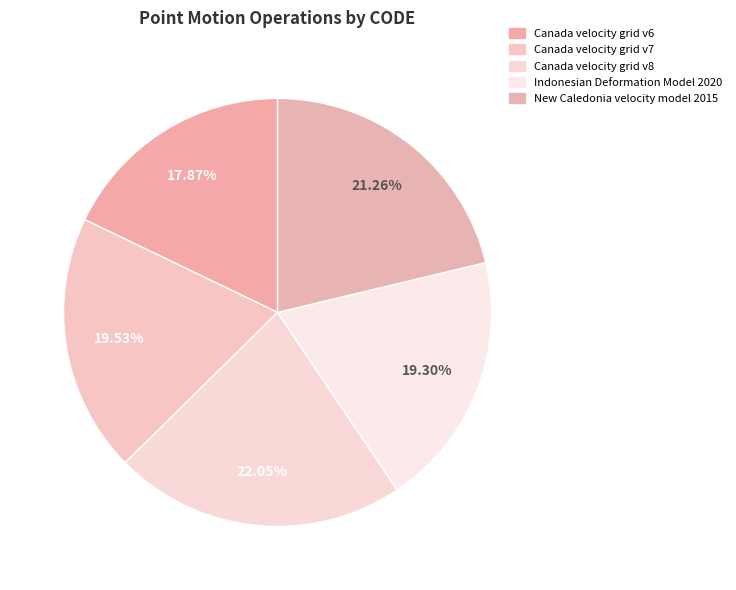

To the nearest percent, what portion does New Caledonia velocity model 2015 represent?

21%